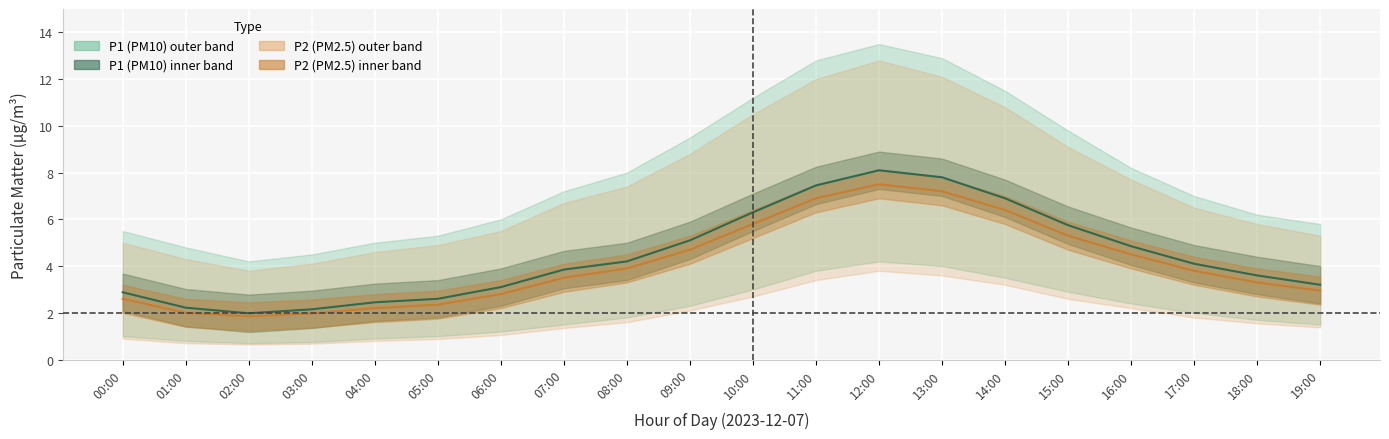

True or false: P1_lower and P1 cross at least once.

False